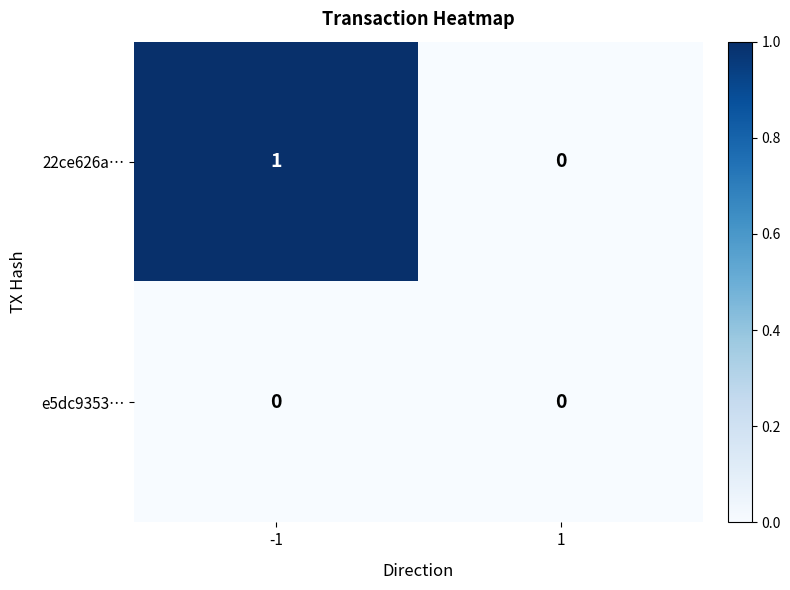

True or false: 22ce626a… has a value of 0 at 1.

True